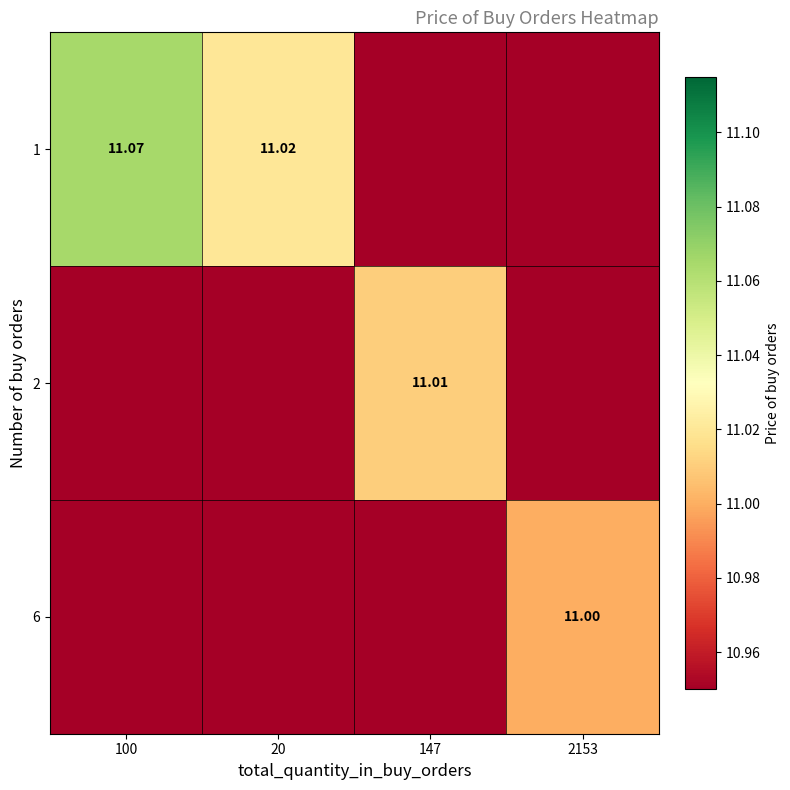

List the labels in order of 6 value, largest first.

2153, 100, 20, 147